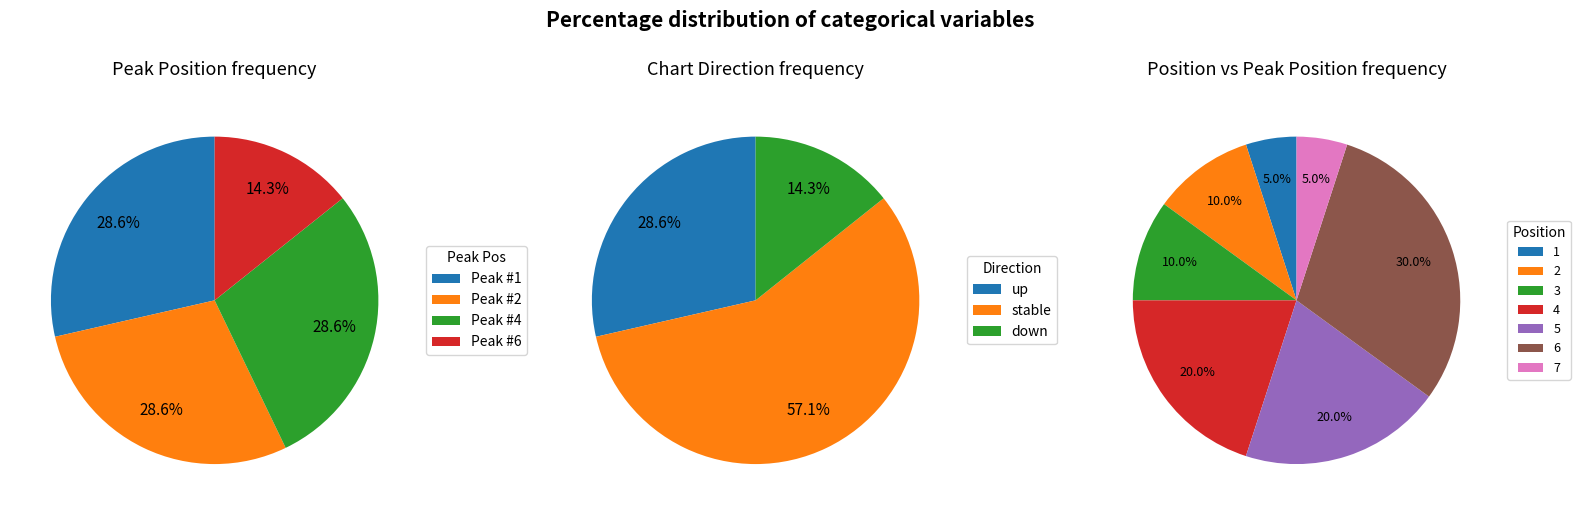

To the nearest percent, what is the difference between the largest and smallest slice percentages?

25%